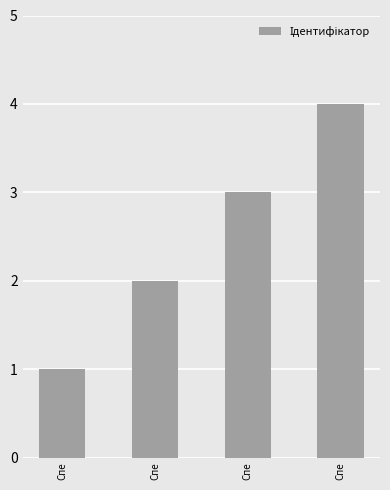

Read the value at Спе.

1